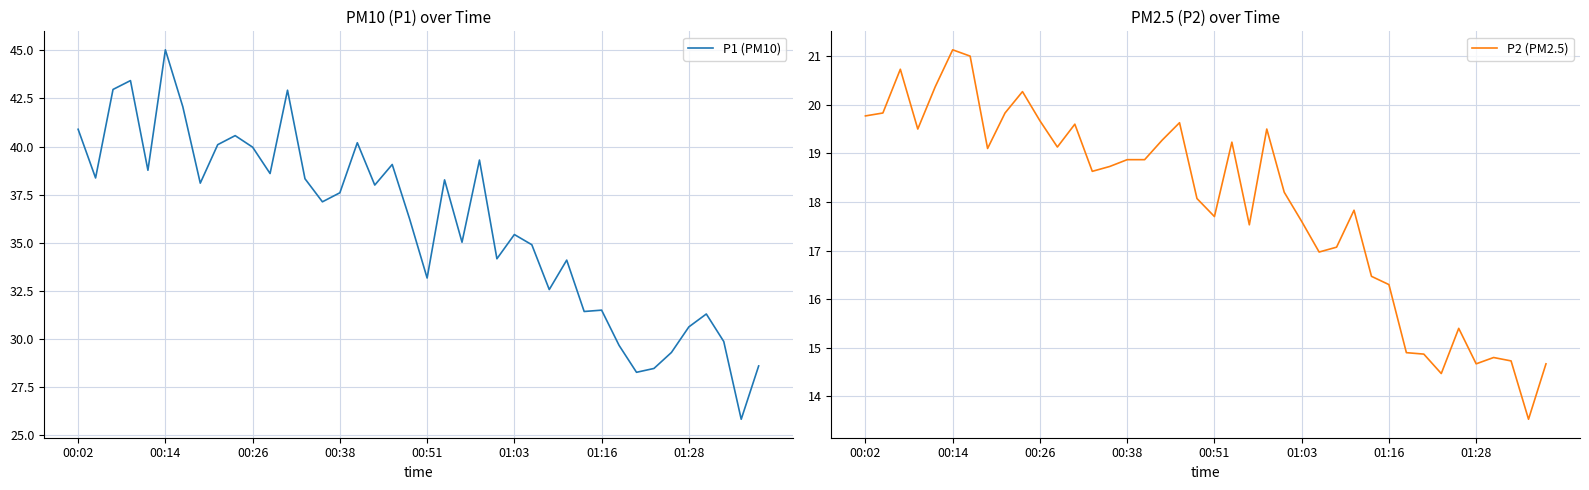

The P1 (PM10) series shows 58.2 at 00:38. True or false?

False